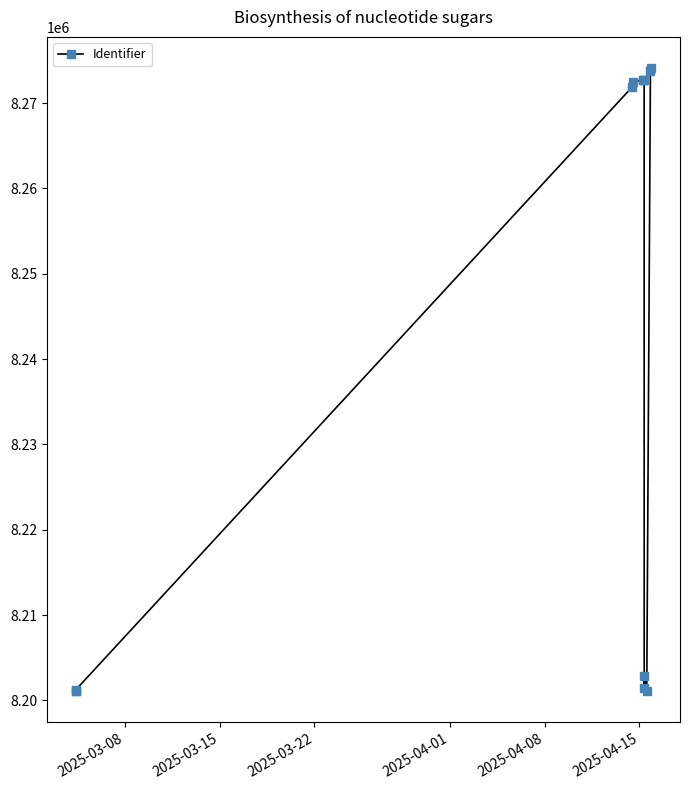

What is the difference between the second highest and minimum values?

72639